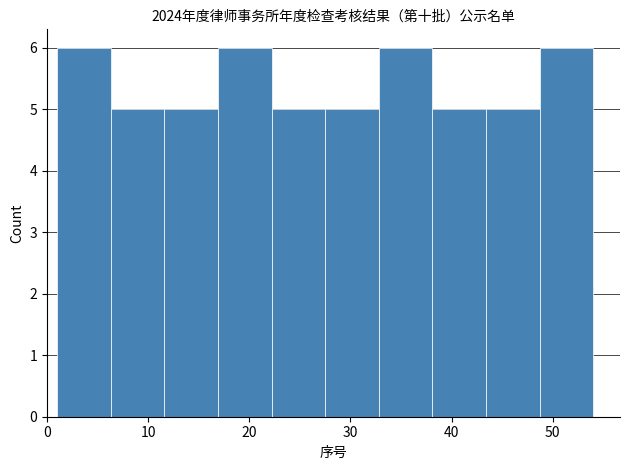

How tall is the bar that spans 16.9 to 22.2 on the x-axis? Neither the bar edges nor the heights are printed on the chart, so give them approximately, as read against the axes.

6